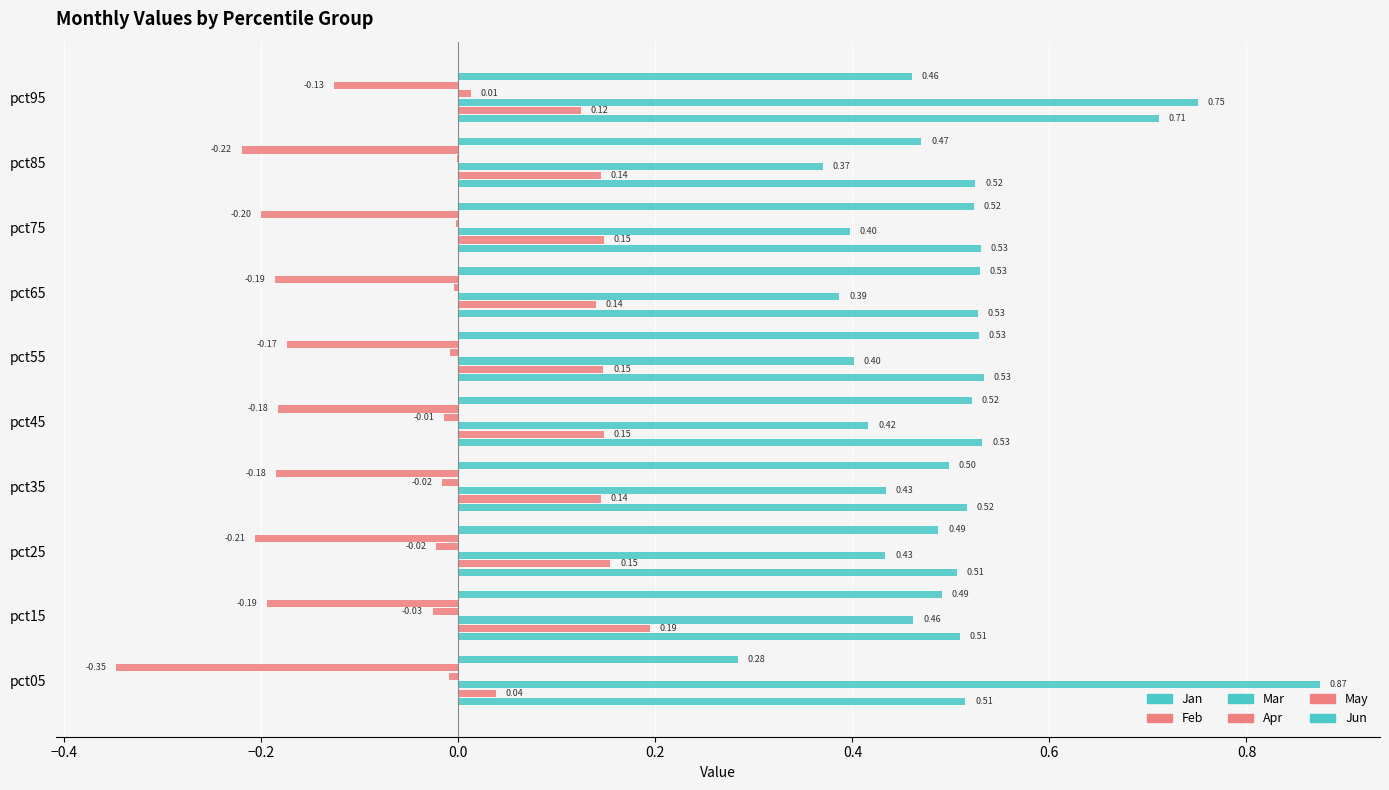

Reading left to right, extract all data points from this chart.

Jan: 0.5	0.5	0.5	0.5	0.5	0.5	0.5	0.5	0.5	0.7
Feb: 0.0	0.2	0.2	0.1	0.1	0.1	0.1	0.1	0.1	0.1
Mar: 0.9	0.5	0.4	0.4	0.4	0.4	0.4	0.4	0.4	0.8
Apr: -0.0	-0.0	-0.0	-0.0	-0.0	-0.0	-0.0	-0.0	-0.0	0.0
May: -0.3	-0.2	-0.2	-0.2	-0.2	-0.2	-0.2	-0.2	-0.2	-0.1
Jun: 0.3	0.5	0.5	0.5	0.5	0.5	0.5	0.5	0.5	0.5